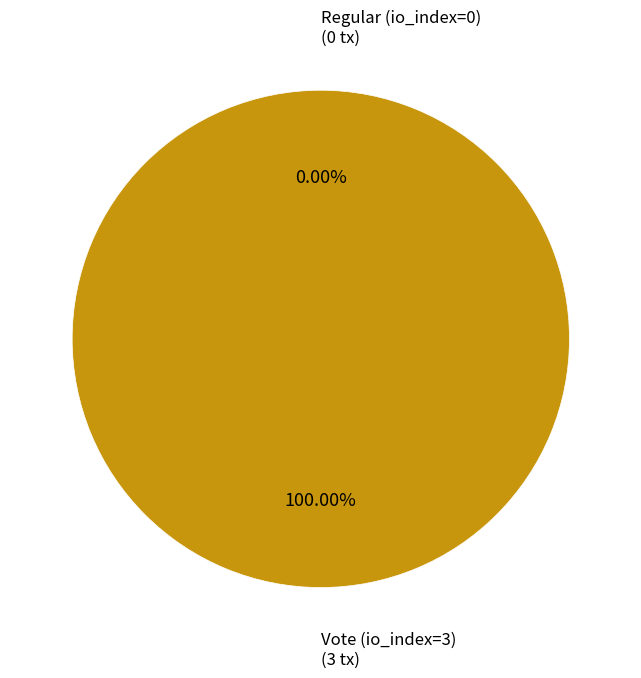

Which has a higher value, Regular (io_index=0) or Vote (io_index=3)?

Vote (io_index=3)